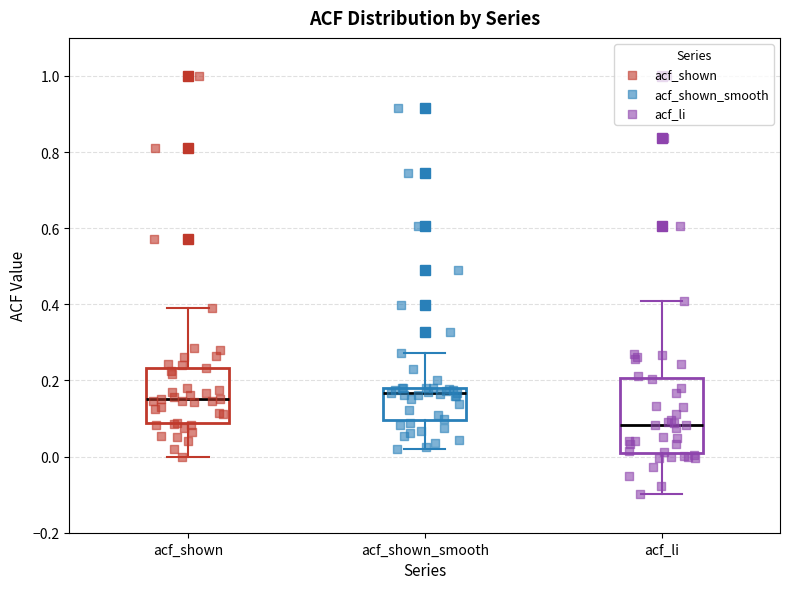

Which box is the tallest, from its lower edge to its upper edge?

acf_li